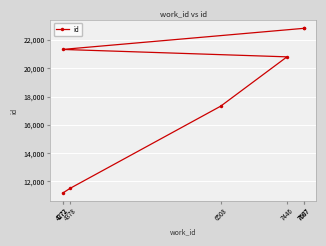

List the labels in order of value, largest first.

7687, 7687, 4272, 7446, 6508, 4378, 4272